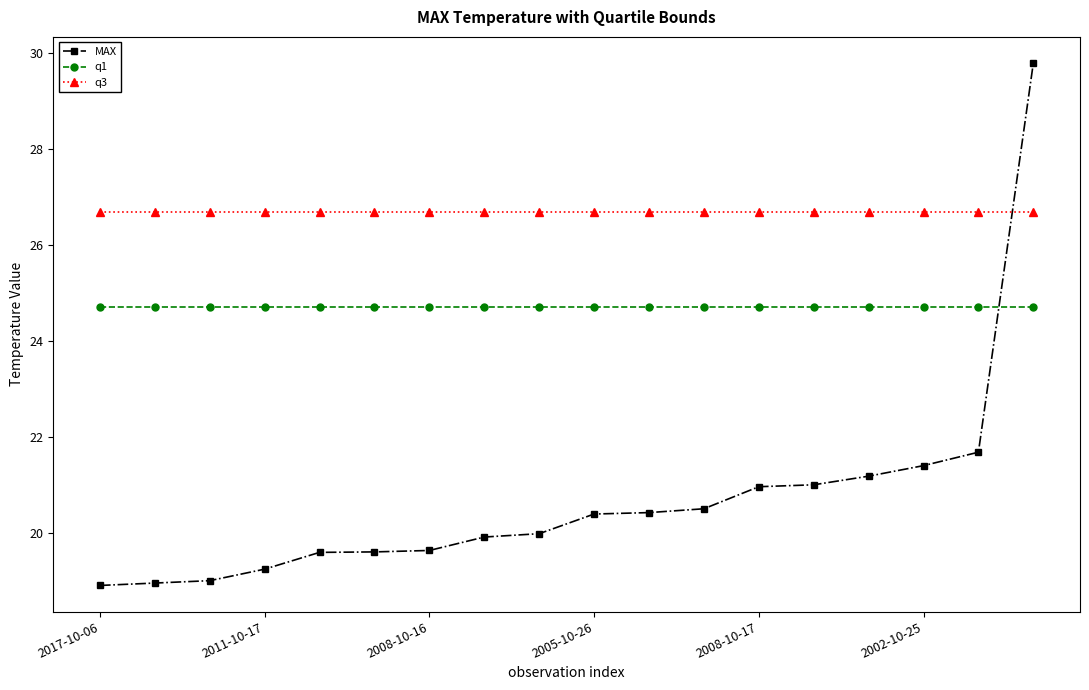

After their last crossing, which series has the higher values: MAX or q1?

MAX